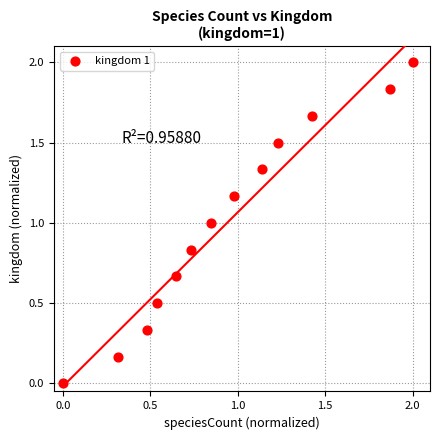

What is the range of X values (max minus min)?

2.0